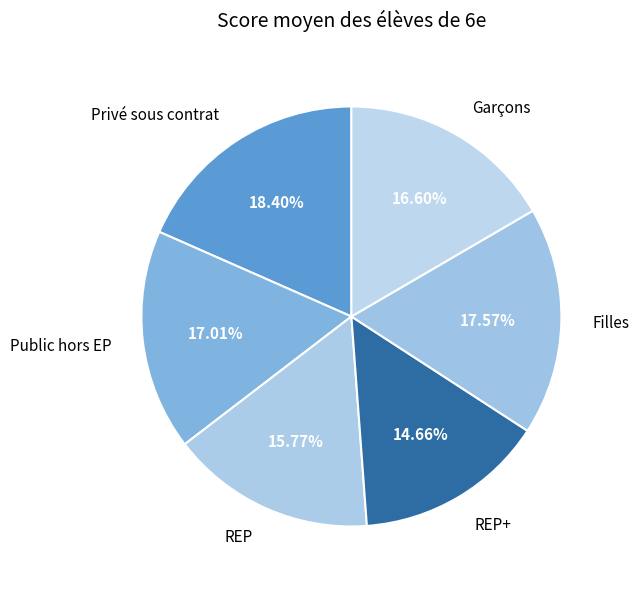

Do Garçons and Filles together represent more than half of the pie?

No